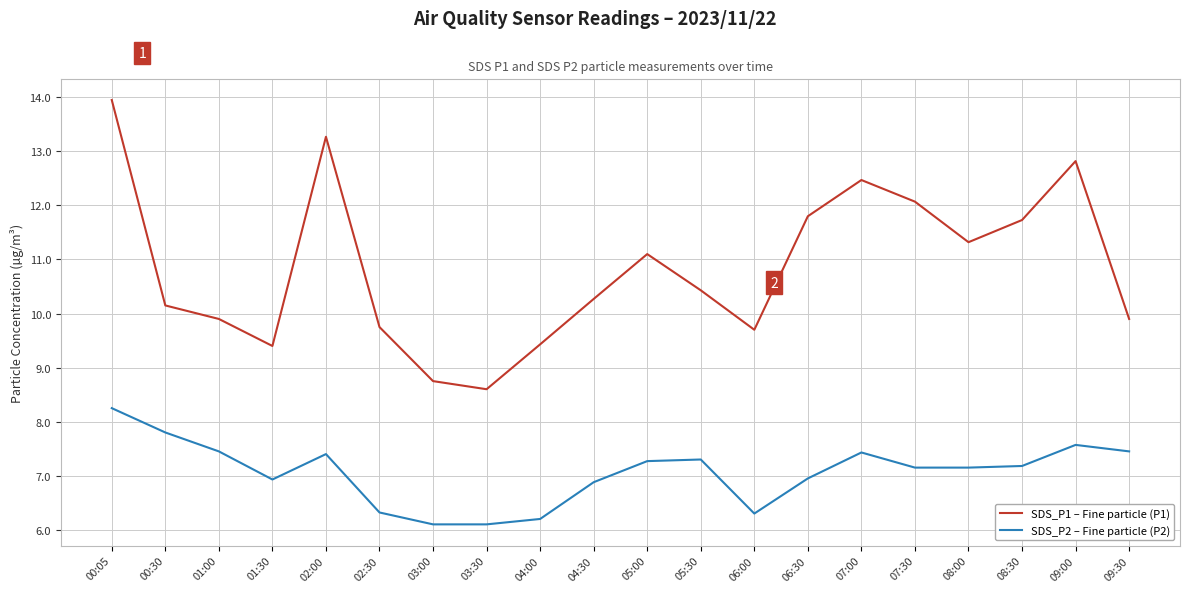

Where is SDS_P1 – Fine particle (P1) nearest to the value 11?

05:00